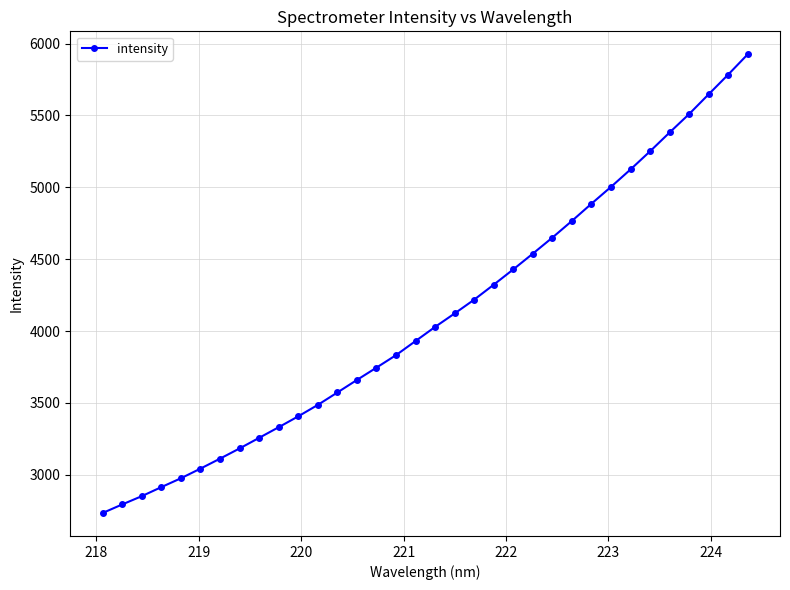

What is the average value?

4100.8